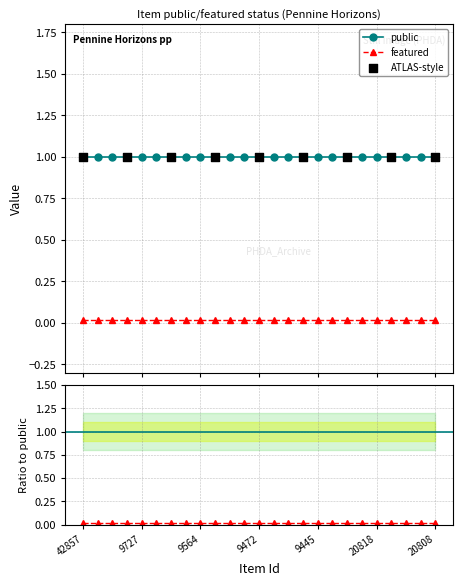

True or false: public and featured intersect in this chart.

False